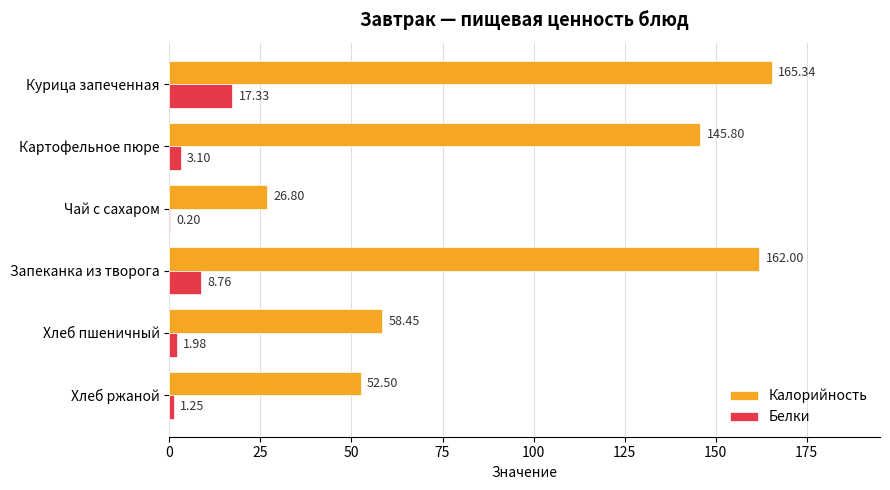

Which category has the highest value in the Белки series?

Курица запеченная